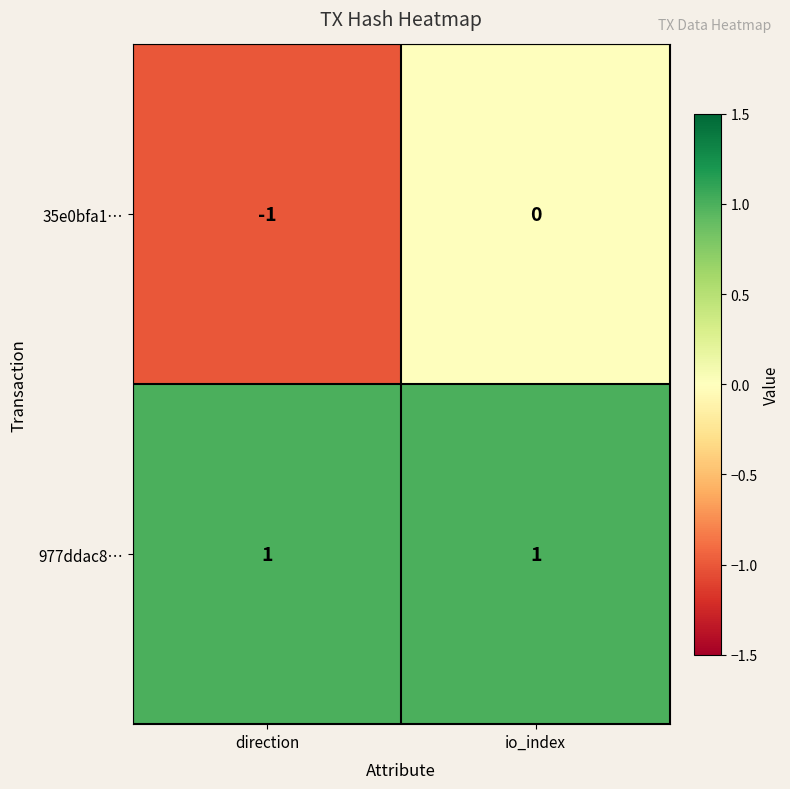

Which series has the largest total across all categories?

977ddac8…